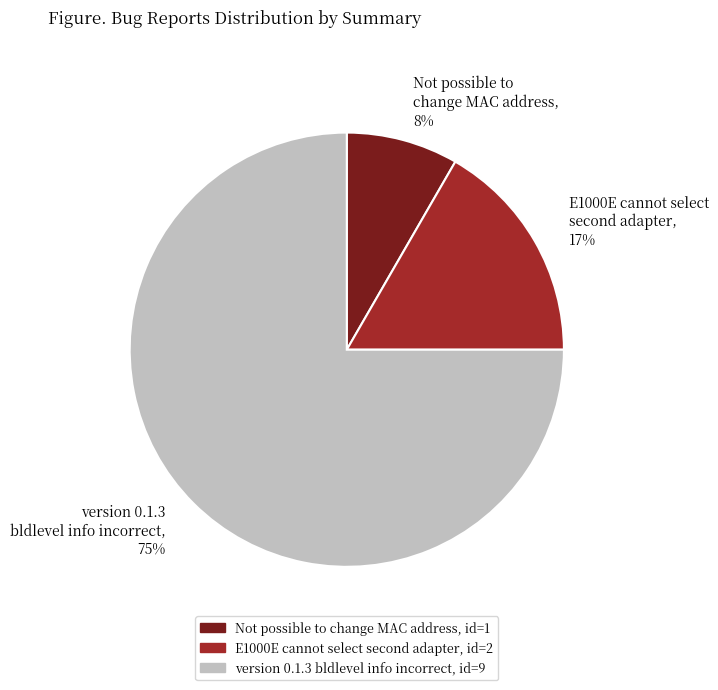

How many segments does this pie chart have?

3